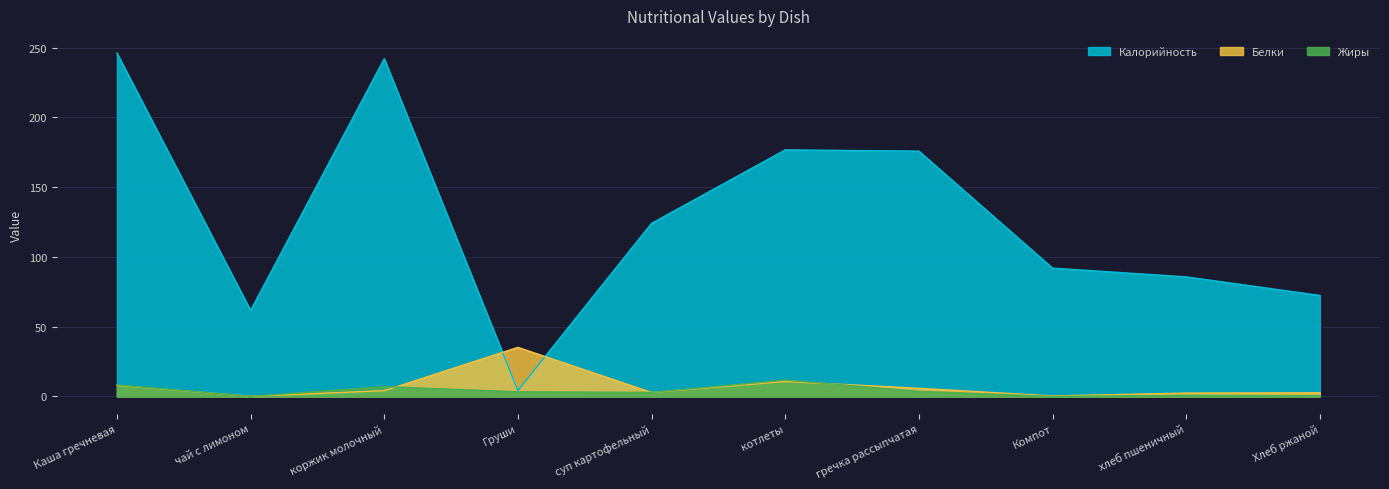

How many data points does each series have?

10